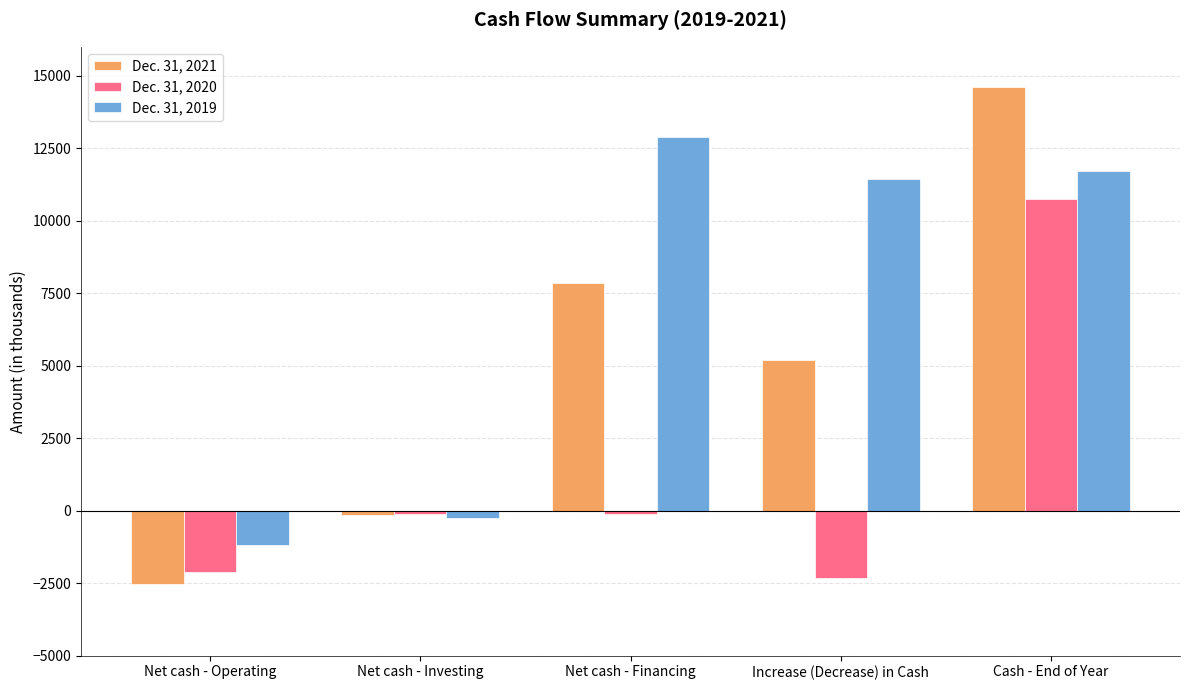

Does the chart contain stacked bars?

No